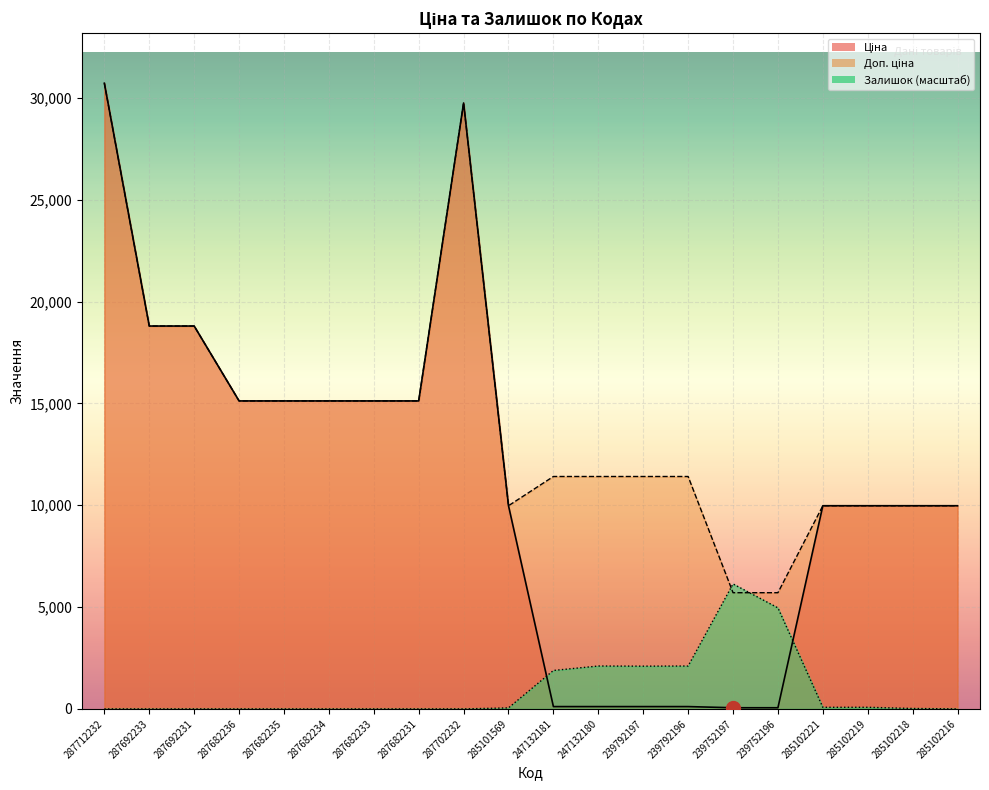

Rank the series at 287702232 from lowest to highest value.

Залишок, Ціна, Доп. ціна